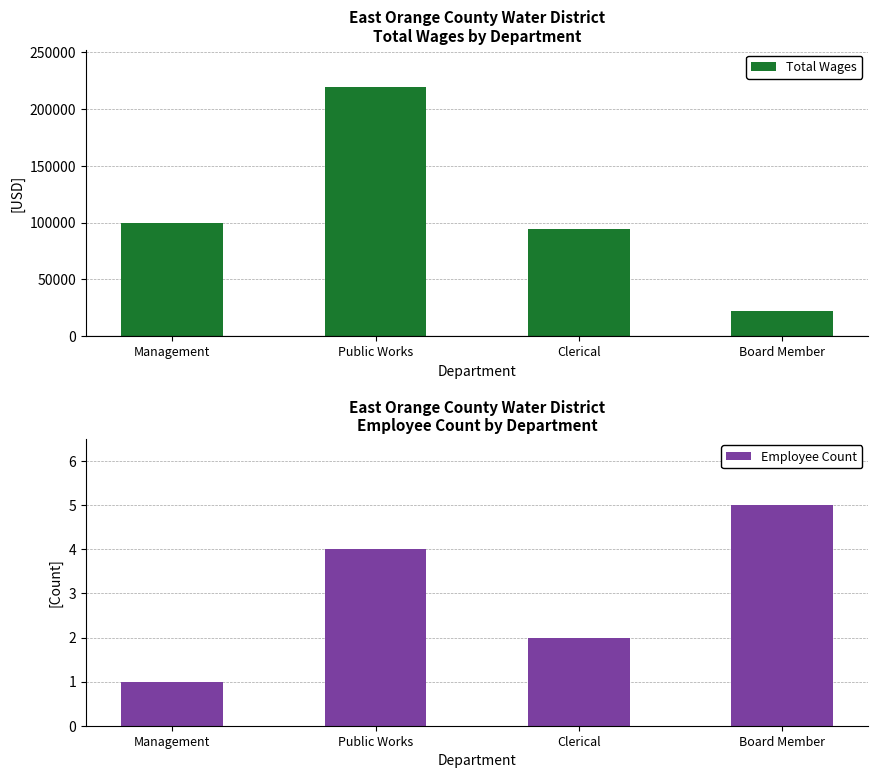

What is the lowest value of the Employee Count series?

1